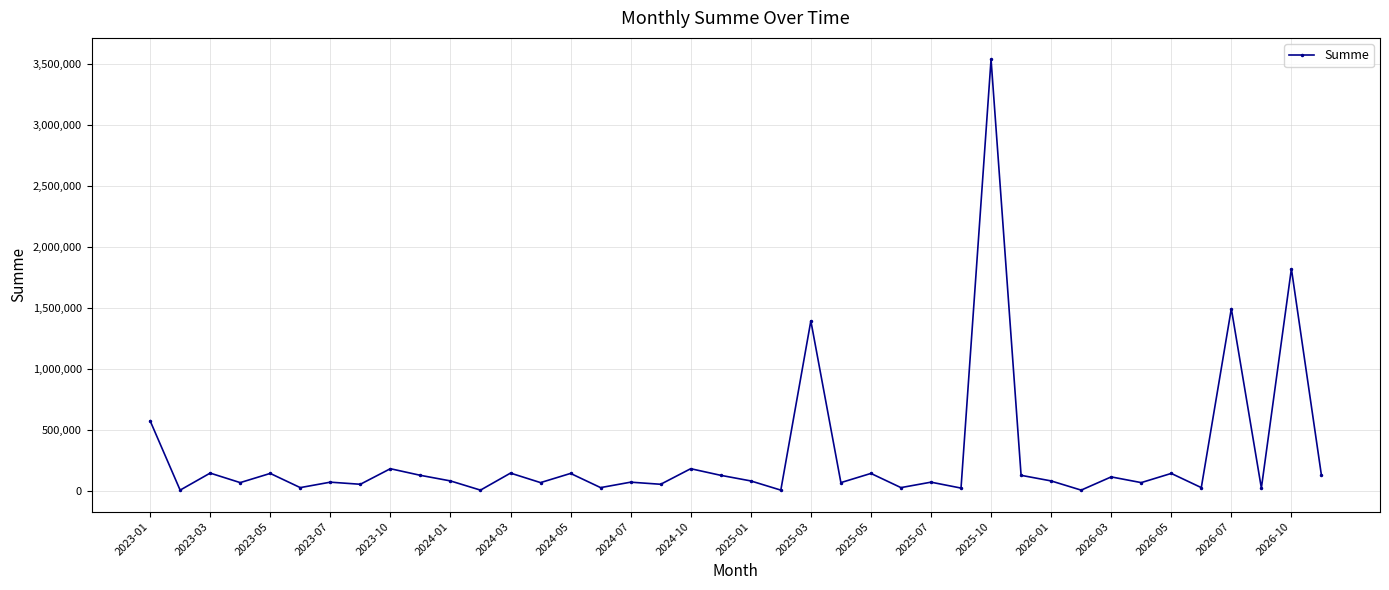

True or false: there are more than 1 points higher than both neighbors.

True